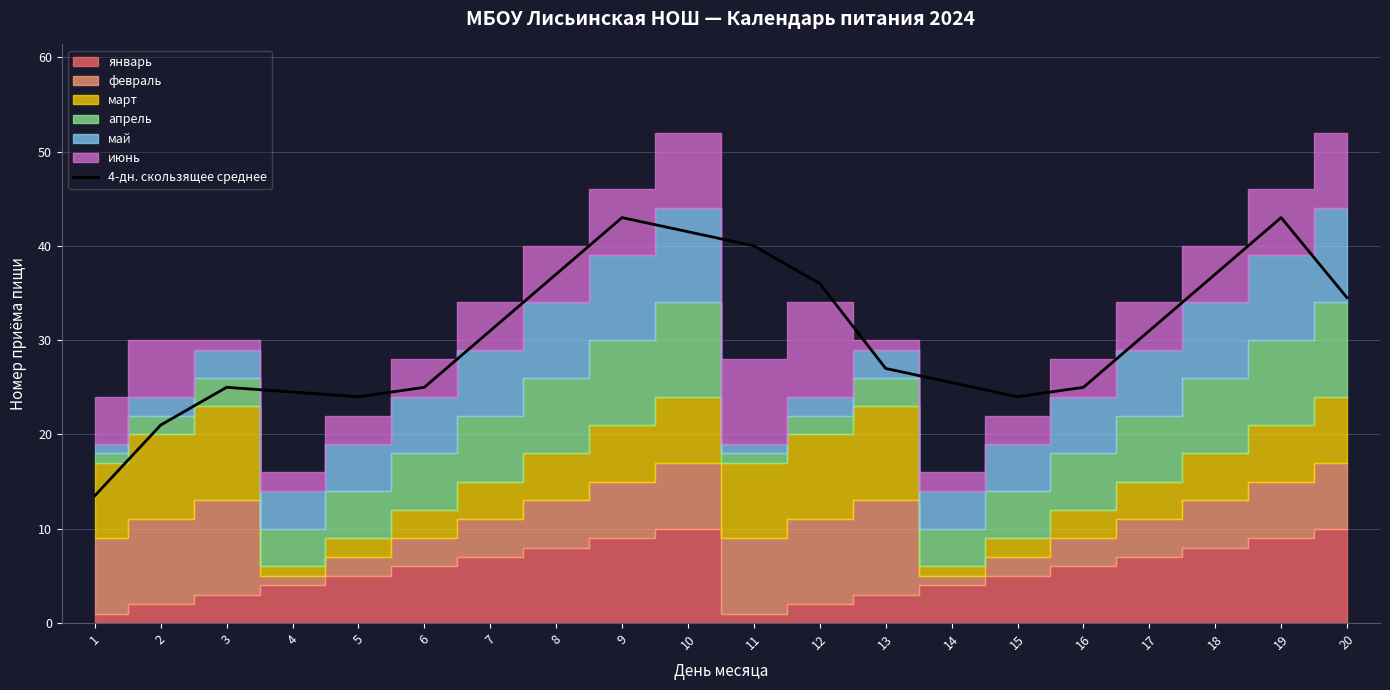

What is the value of the 3rd point from the left?

25.0